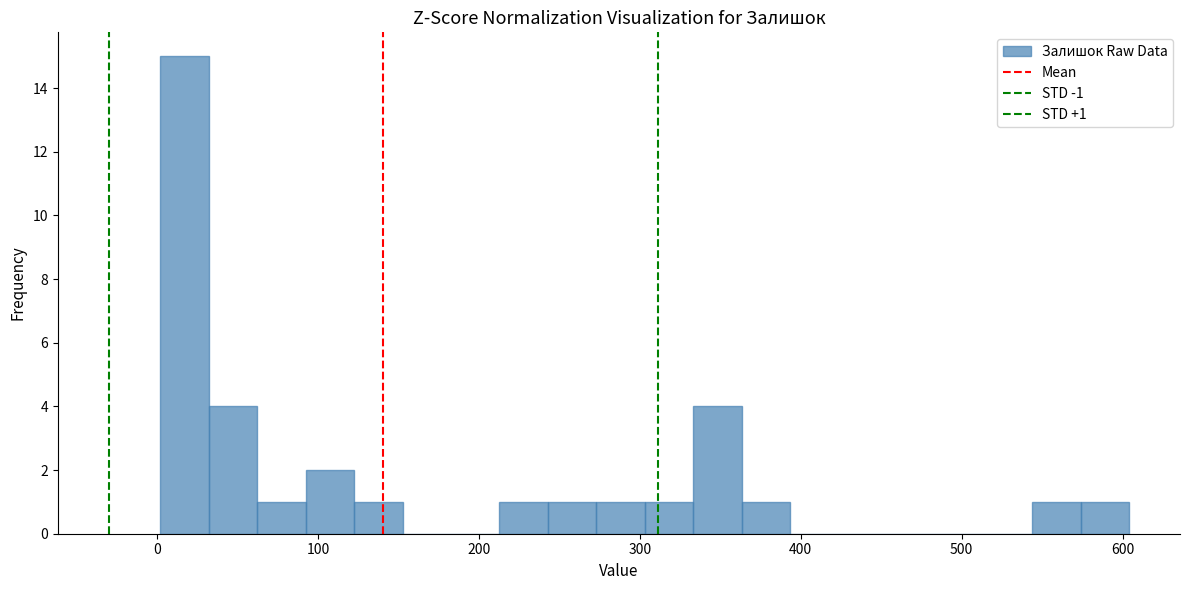

Read against the x-axis, roughly where is the centre of the tallest bar?

20